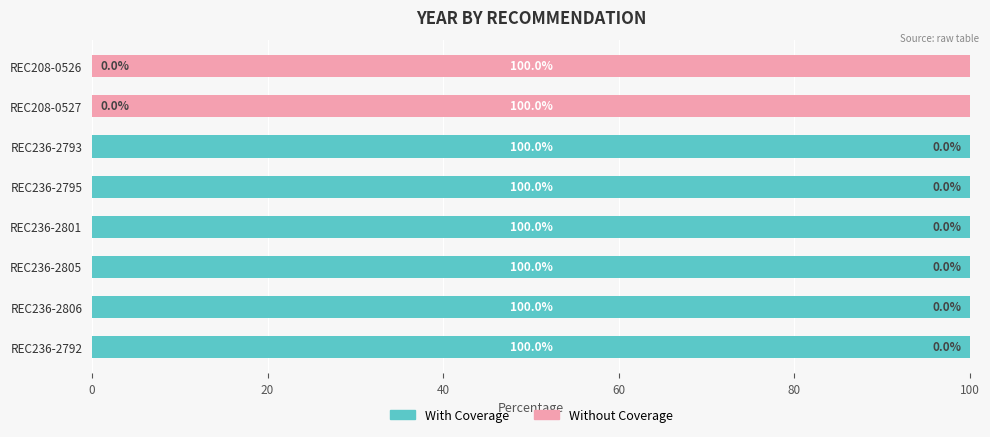

What is the sum of all With Coverage values?

600